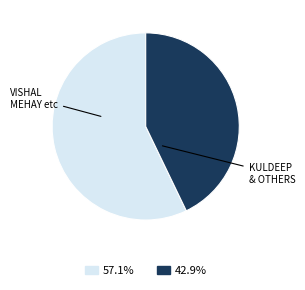

Does any single category account for the majority?

Yes